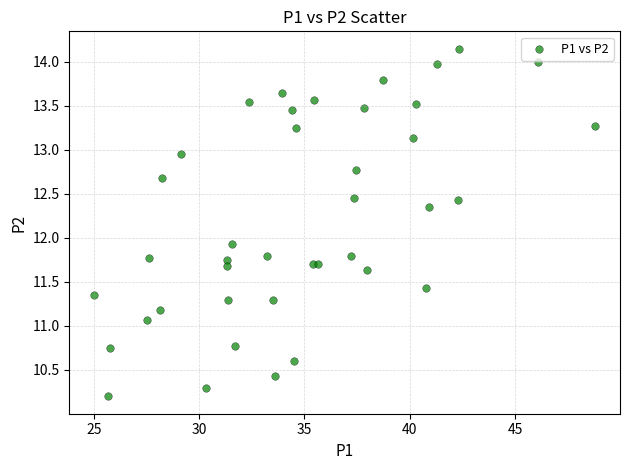

What Y value in the scatter plot is closest to 12?

11.9